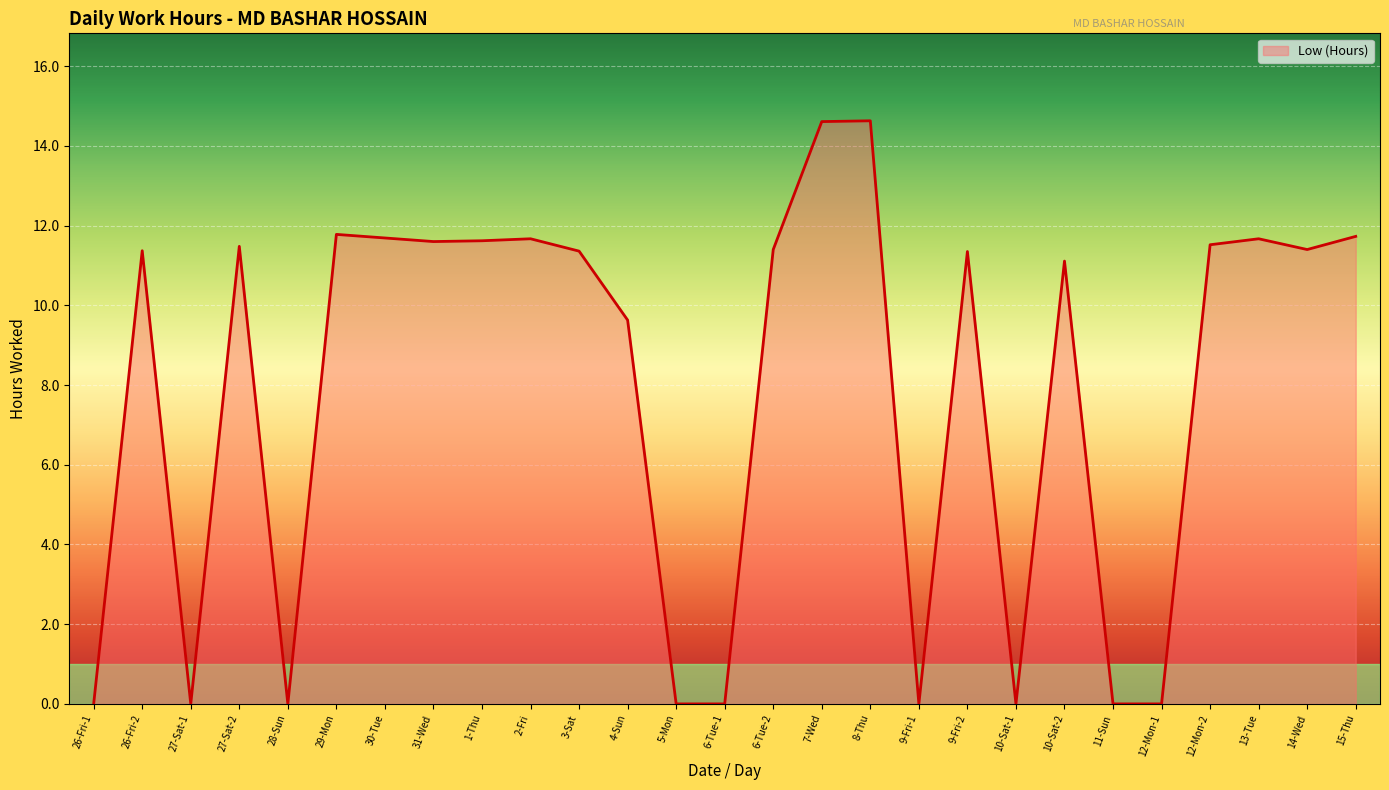

At which label is the value closest to 7?

4-Sun